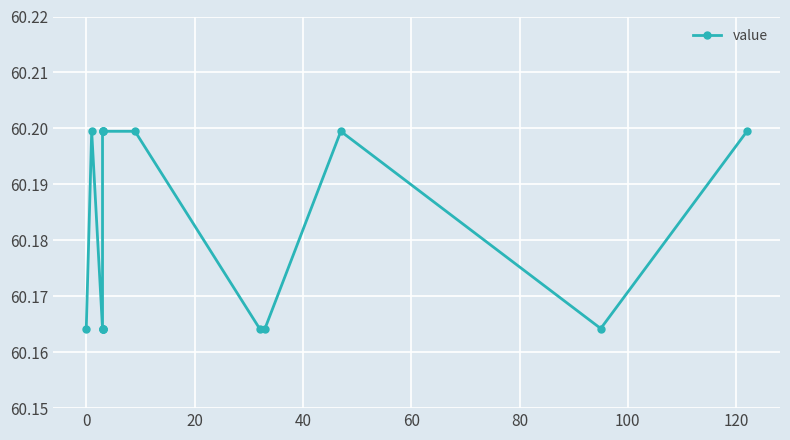

The value at 100 is 30.4. True or false?

False